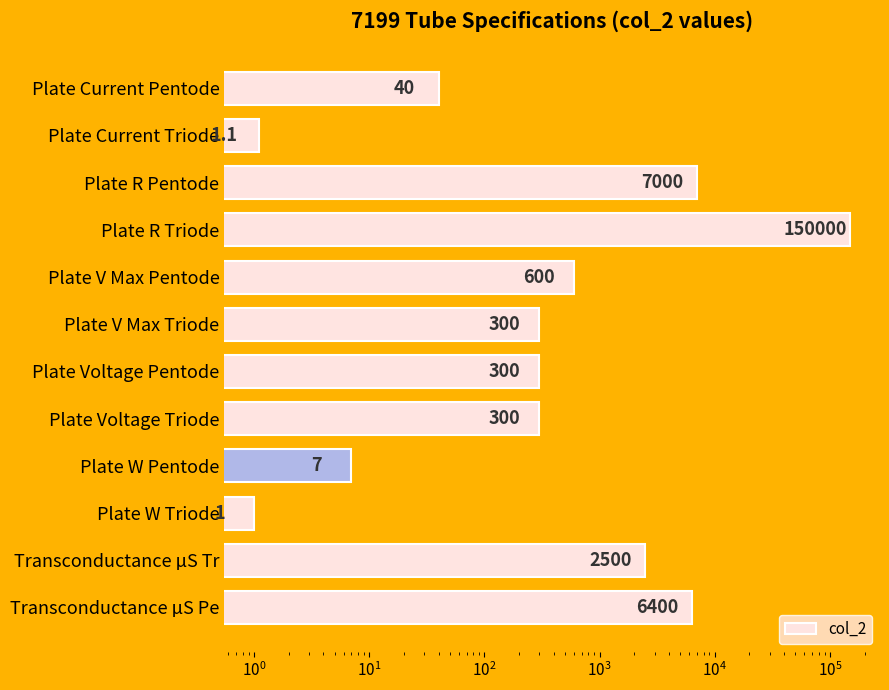

The value at Transconductance µS Pe is 6400.0. True or false?

True